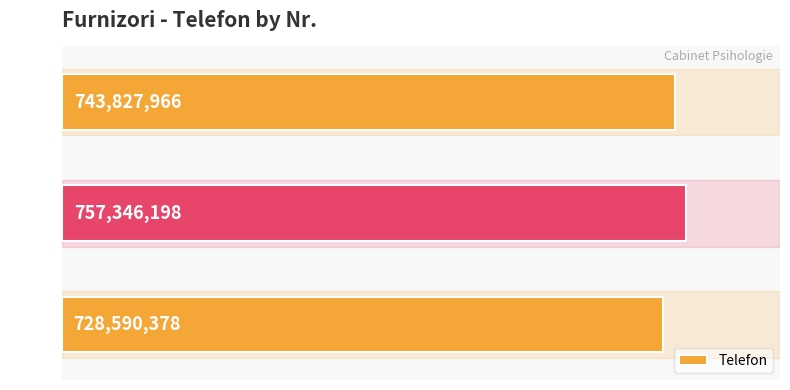

How many values are below 743827966?

1